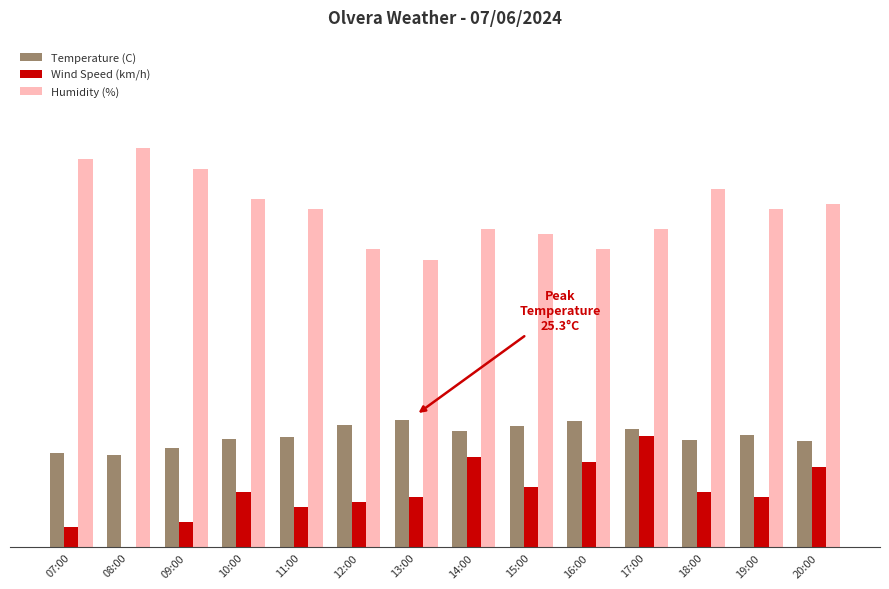

Between 11:00 and 18:00, which is larger?

11:00